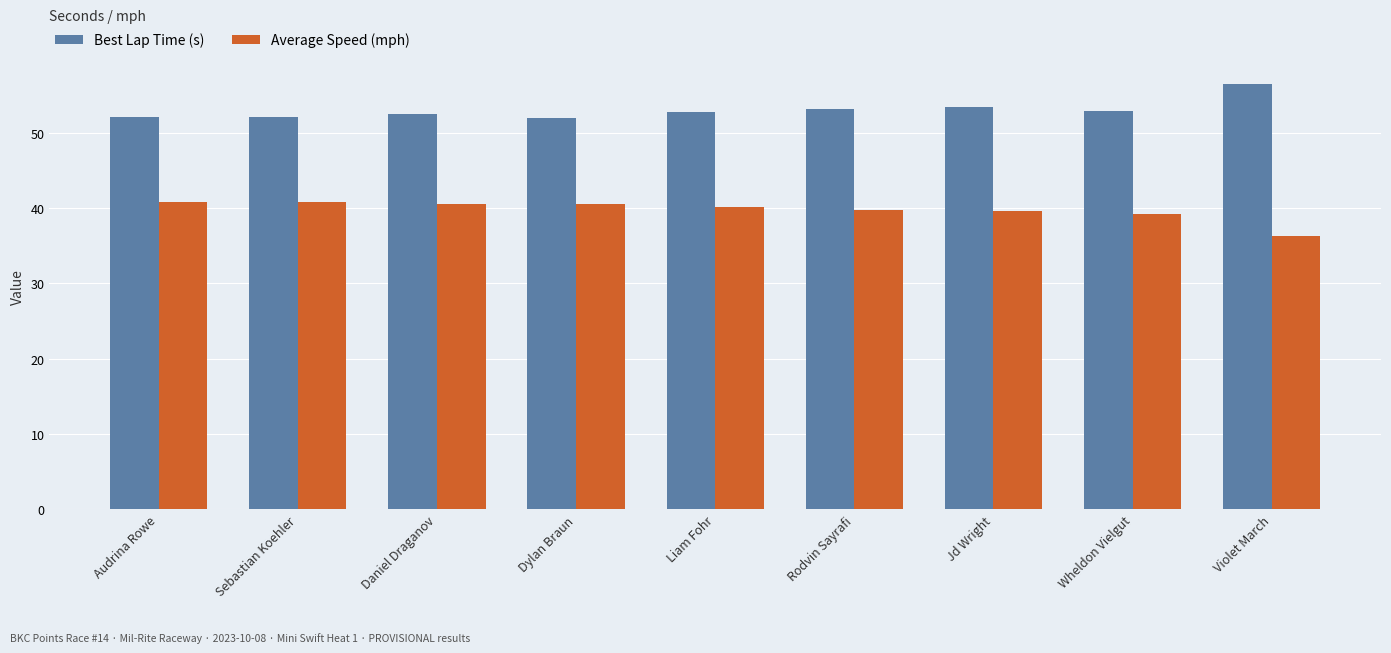

What is the sum of the Average Speed (mph) values at Daniel Draganov and Sebastian Koehler?

81.4